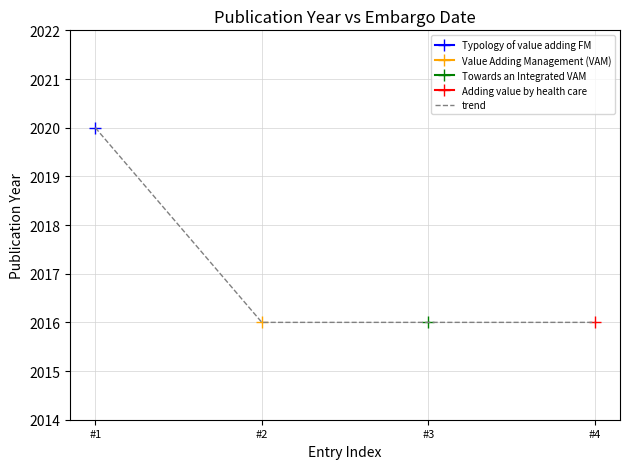

What is the sum of all values?

8068